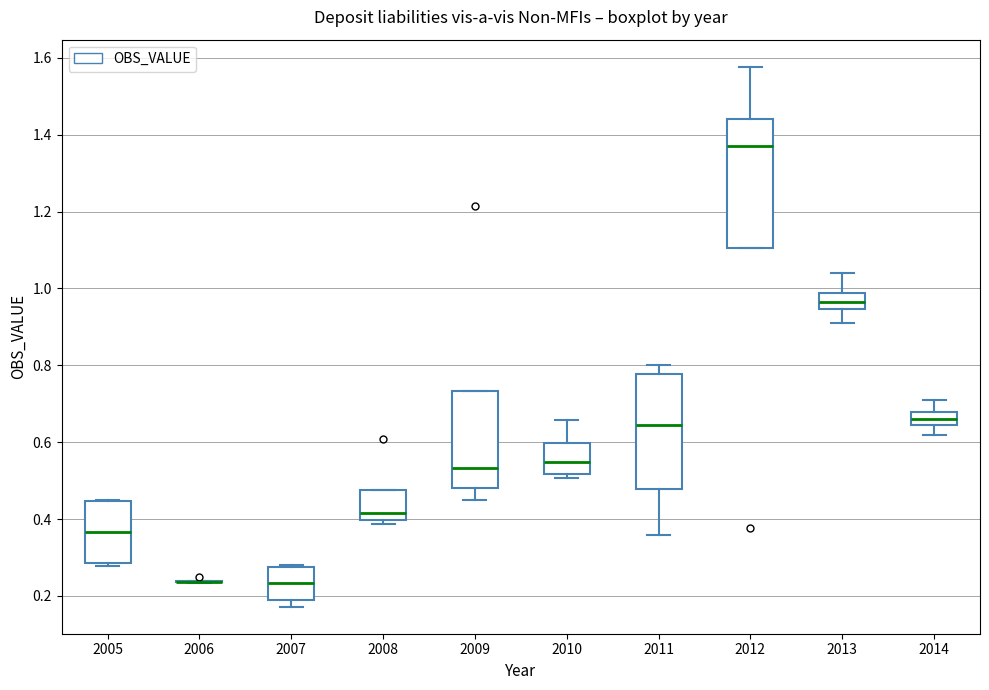

Where is the upper edge of the box at x = 2005 on the y-axis? The values are not printed on the chart, so give them approximately, as read against the axis.

0.44